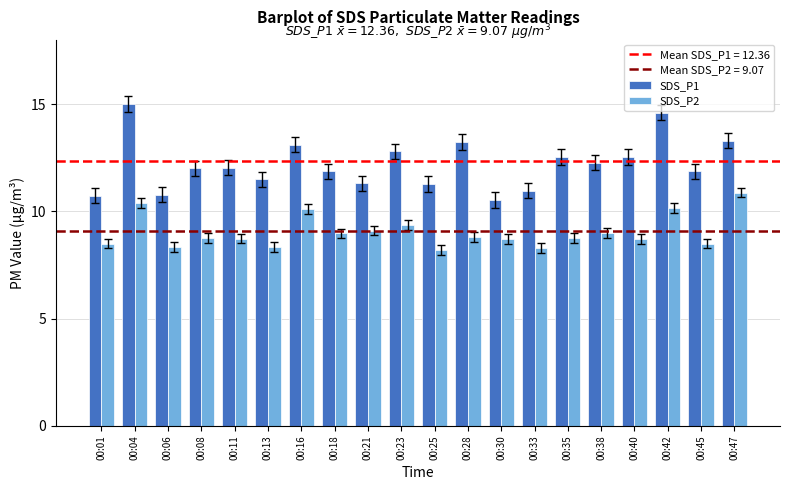

How many data points does each series have?

20